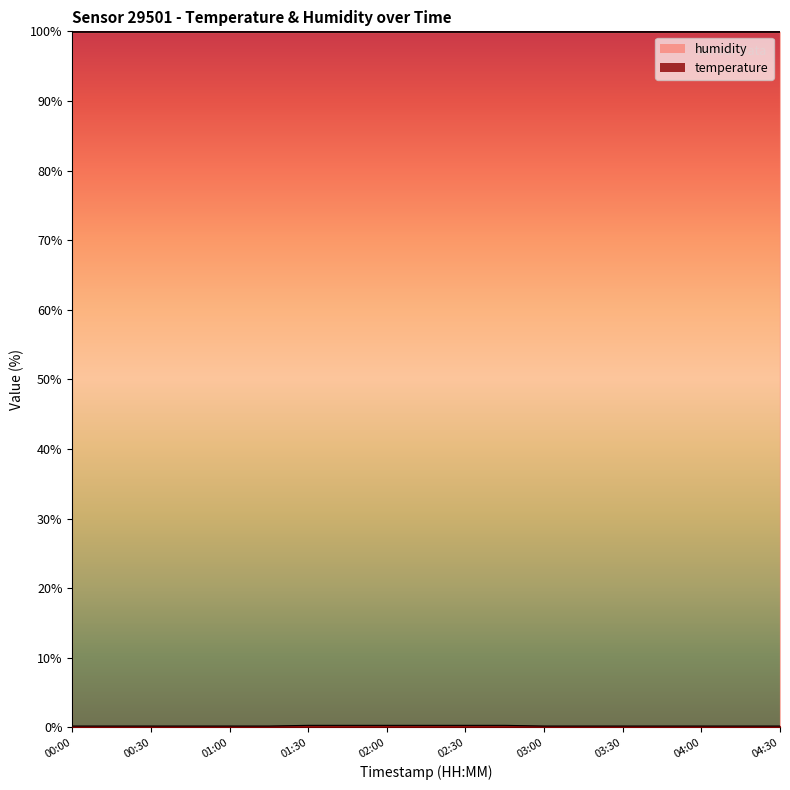

The chart shows a value of 0.3 at 04:00. True or false?

False